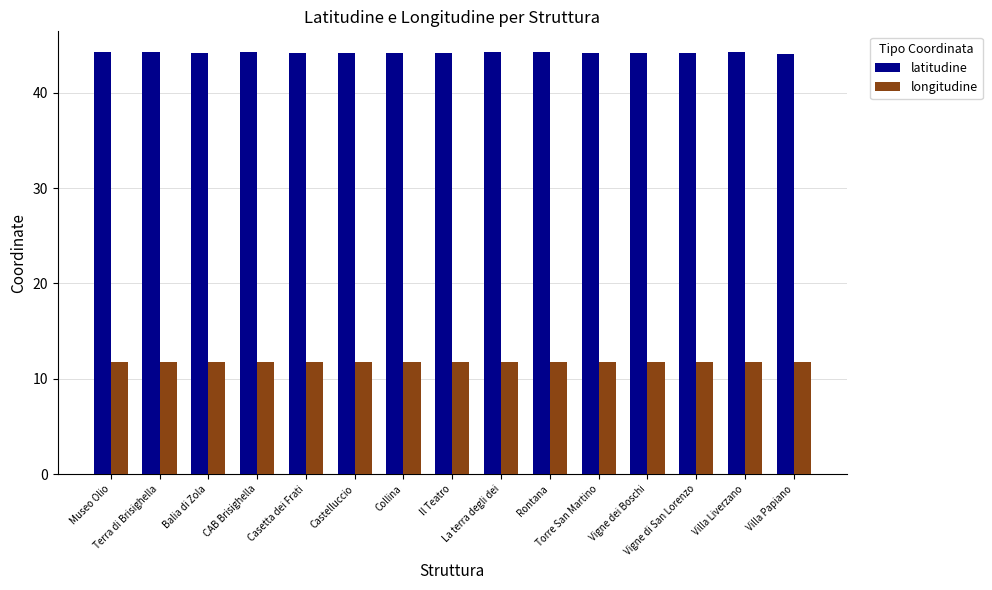

What position from the right is Vigne dei Boschi?

4